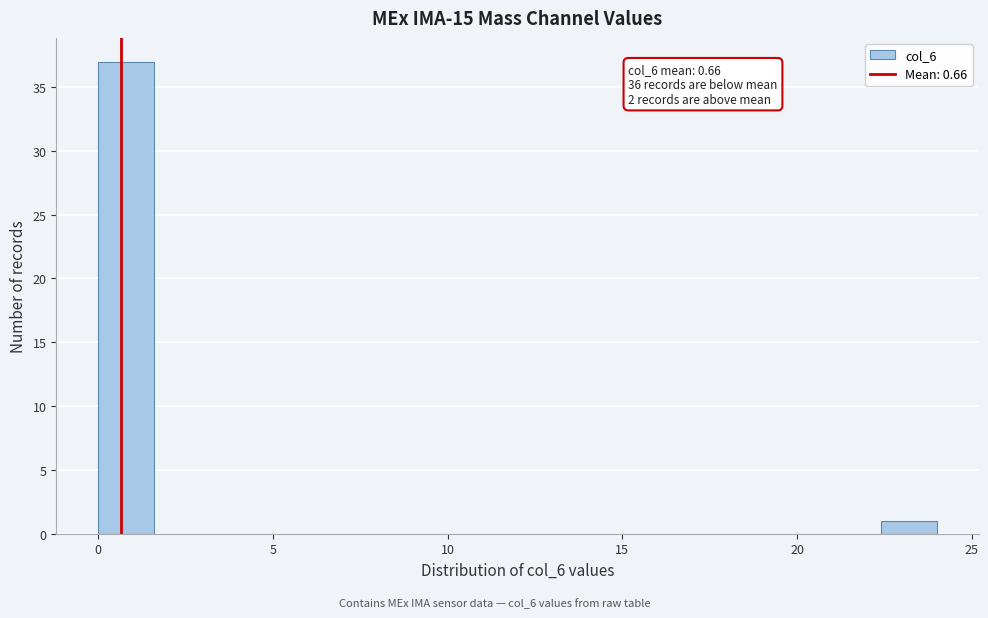

Around what value on the x-axis is the tallest bar? Give the approximate position of its centre, as read against the axis.

1.0